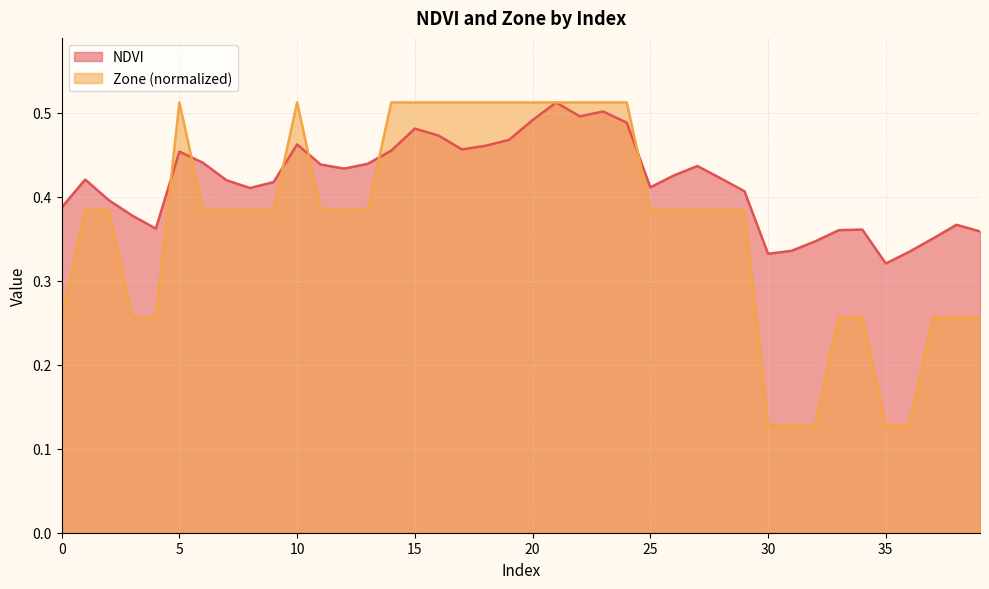

What is the minimum value shown in the chart?

0.1